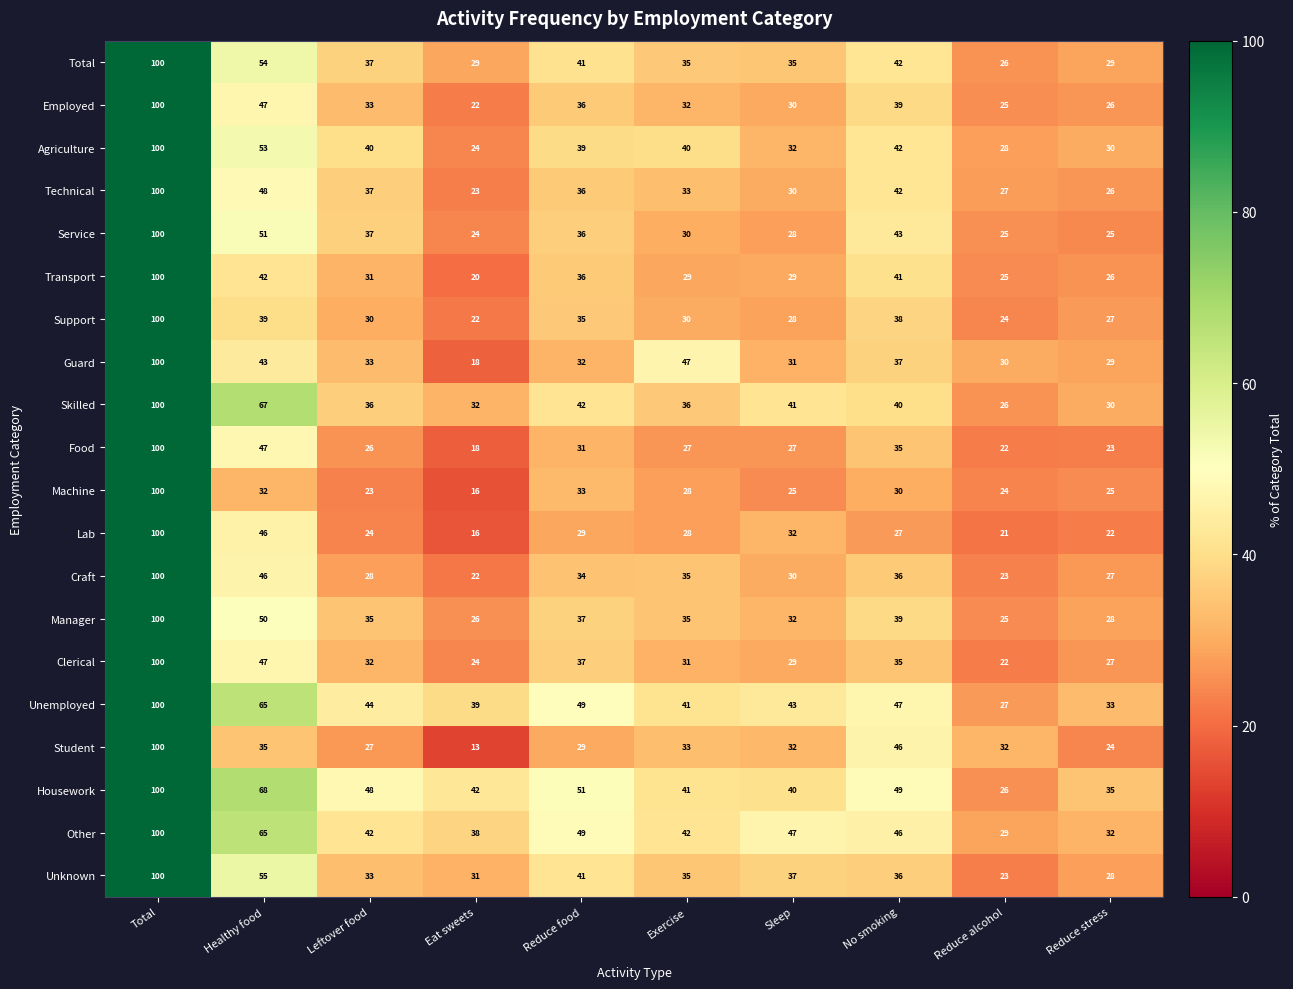

At how many categories does at least one series exceed 15?

10